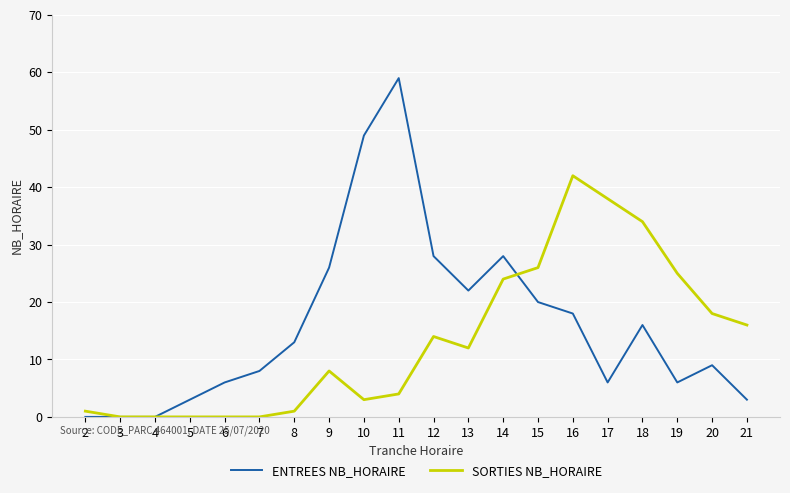

What is the sum of the ENTREES NB_HORAIRE values at 15 and 19?

26